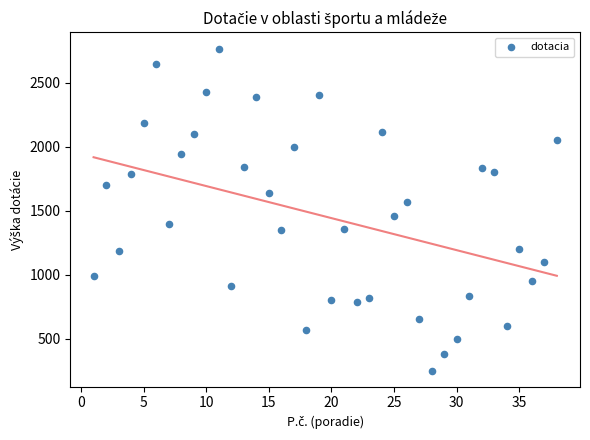

What is the range of X values (max minus min)?

37